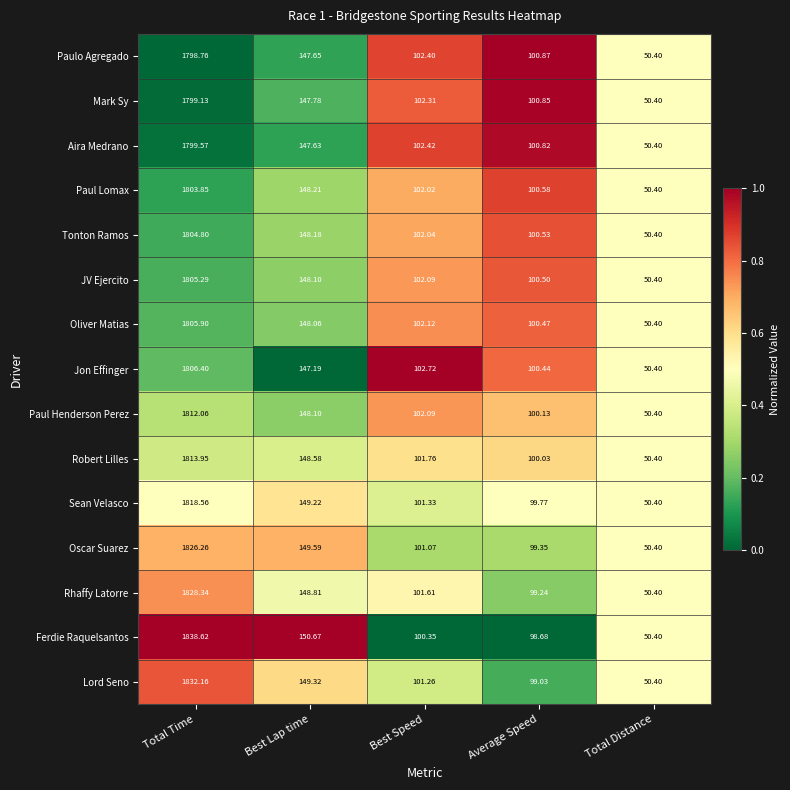

Is the value of Mark Sy at Best Speed greater than the value of Tonton Ramos at Best Speed?

Yes